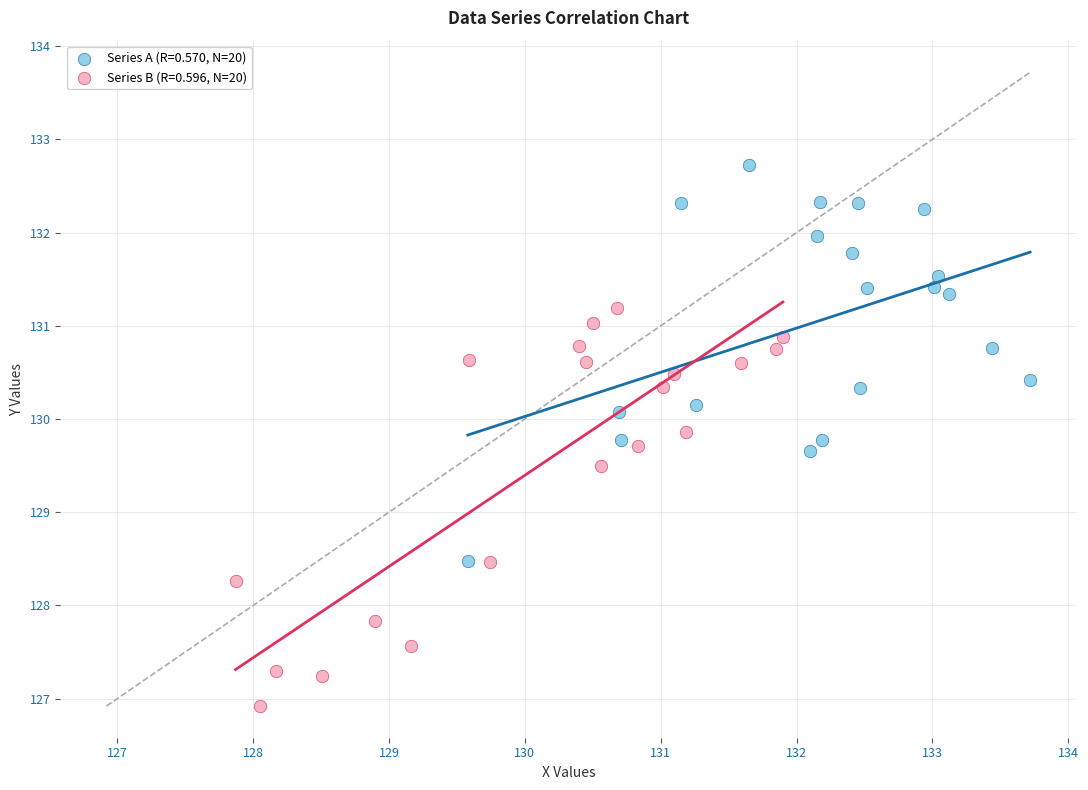

Which series reaches the minimum Y coordinate?

Series B (R=0.596, N=20)